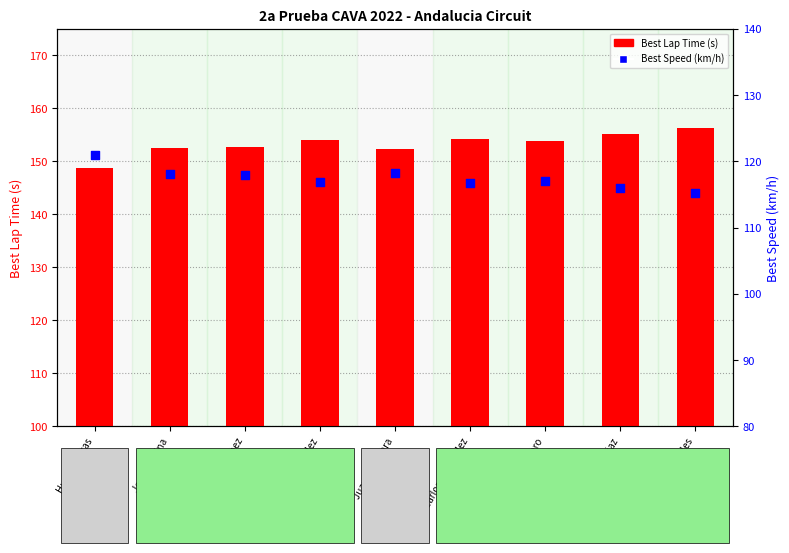

Is the value of Best Lap Time (s) at Hugo Villegas greater than the value of Best Speed (km/h) at Miguel Gonzalez?

Yes